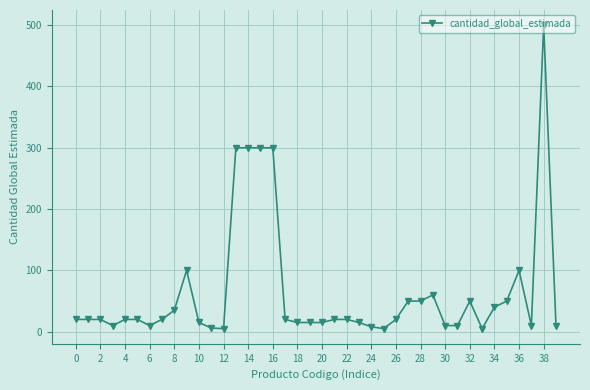

True or false: there are more than 0 points higher than both neighbors.

True